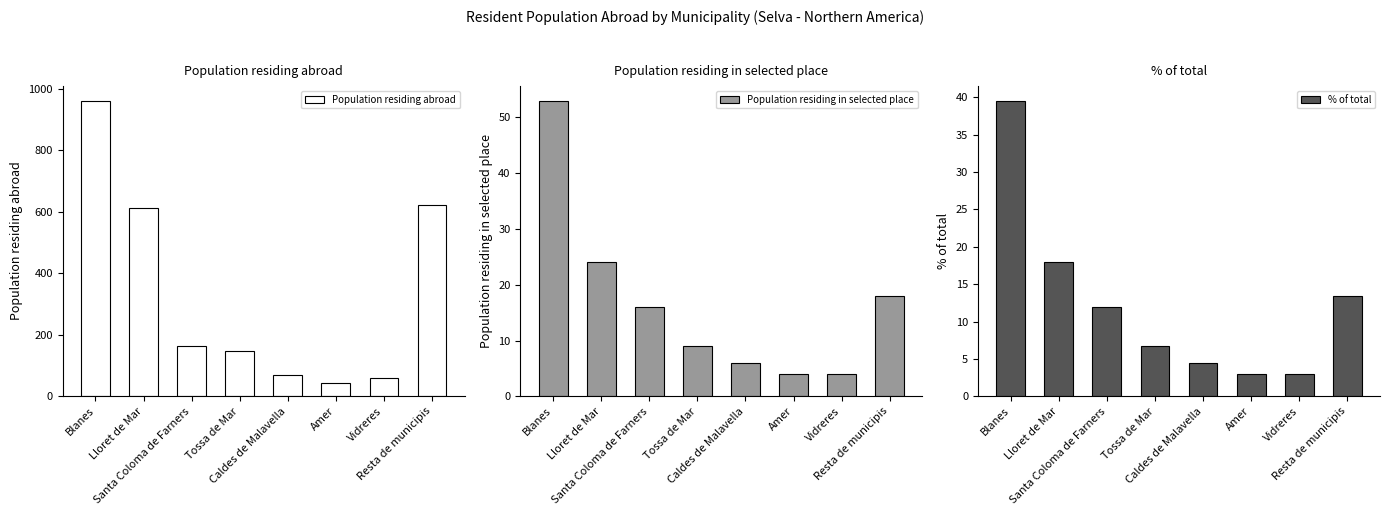

Reading left to right, transcribe all the data shown in this chart.

Population residing abroad: Blanes=962.0	Lloret de Mar=613.0	Santa Coloma de Farners=163.0	Tossa de Mar=148.0	Caldes de Malavella=69.0	Amer=42.0	Vidreres=61.0	Resta de municipis=624.0
Population residing in selected place: Blanes=53.0	Lloret de Mar=24.0	Santa Coloma de Farners=16.0	Tossa de Mar=9.0	Caldes de Malavella=6.0	Amer=4.0	Vidreres=4.0	Resta de municipis=18.0
% of total: Blanes=39.5	Lloret de Mar=17.9	Santa Coloma de Farners=11.9	Tossa de Mar=6.7	Caldes de Malavella=4.5	Amer=3.0	Vidreres=3.0	Resta de municipis=13.4